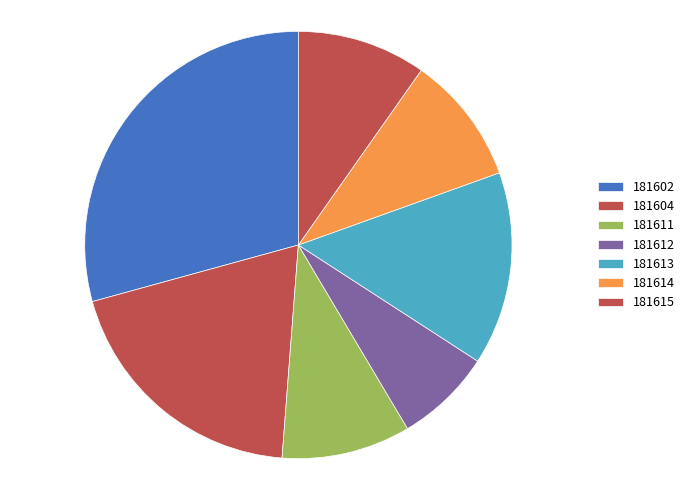

True or false: 181612 accounts for 7% of the total.

True